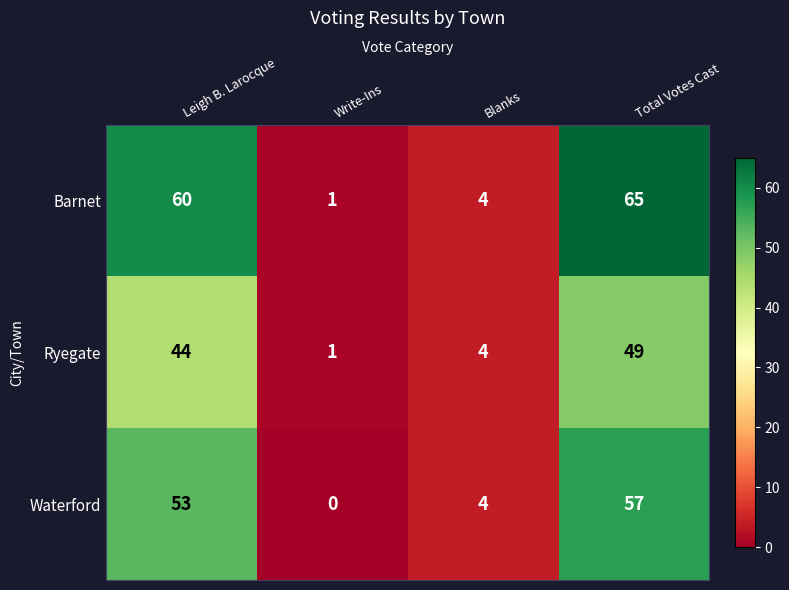

Reading right to left, transcribe all the data shown in this chart.

Barnet: 65	4	1	60
Ryegate: 49	4	1	44
Waterford: 57	4	0	53